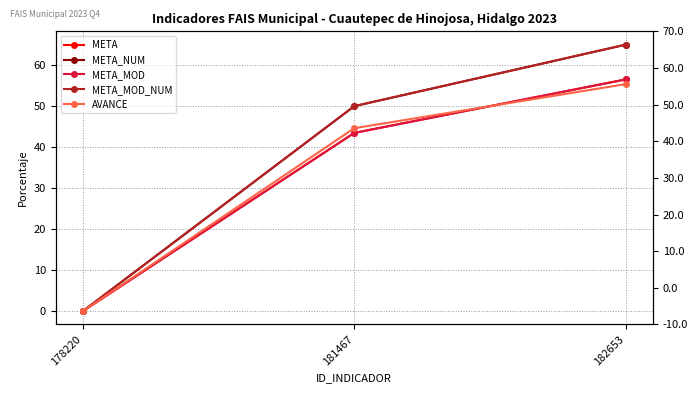

What is the difference between the maximum and minimum values in the AVANCE series?

55.4